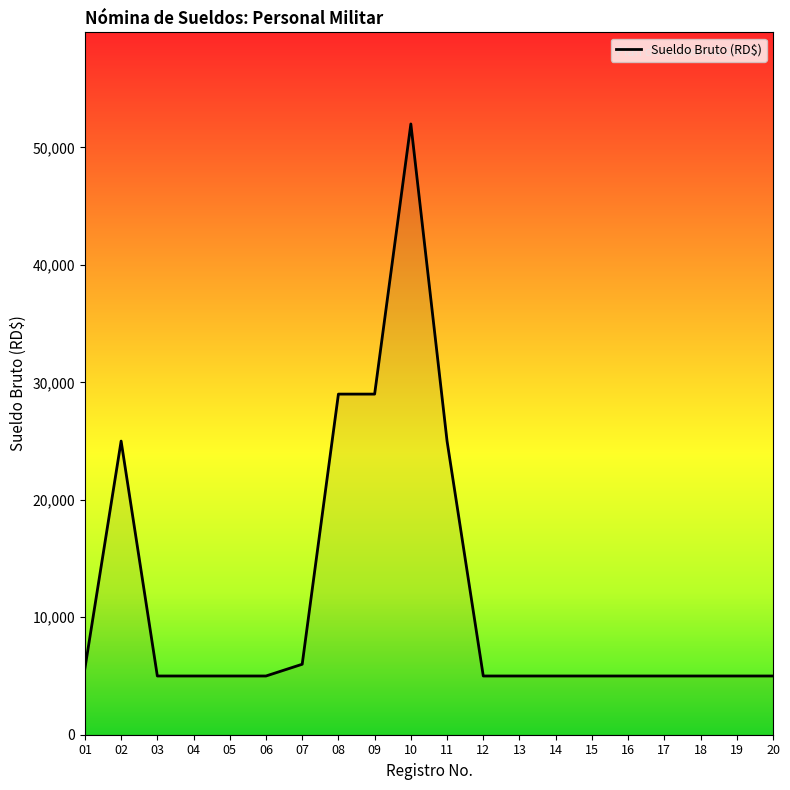

How many lines are shown in the chart?

1